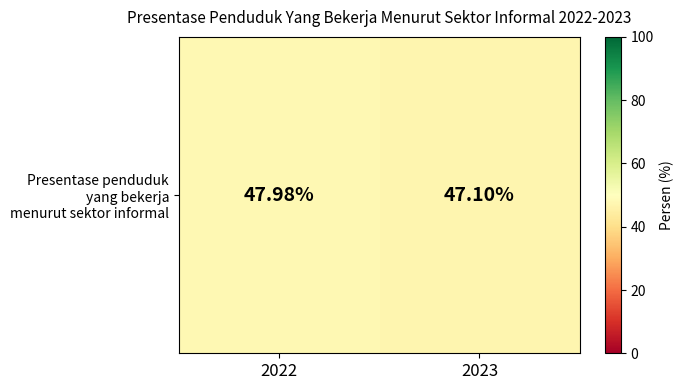

What is the smallest value displayed?

47.1